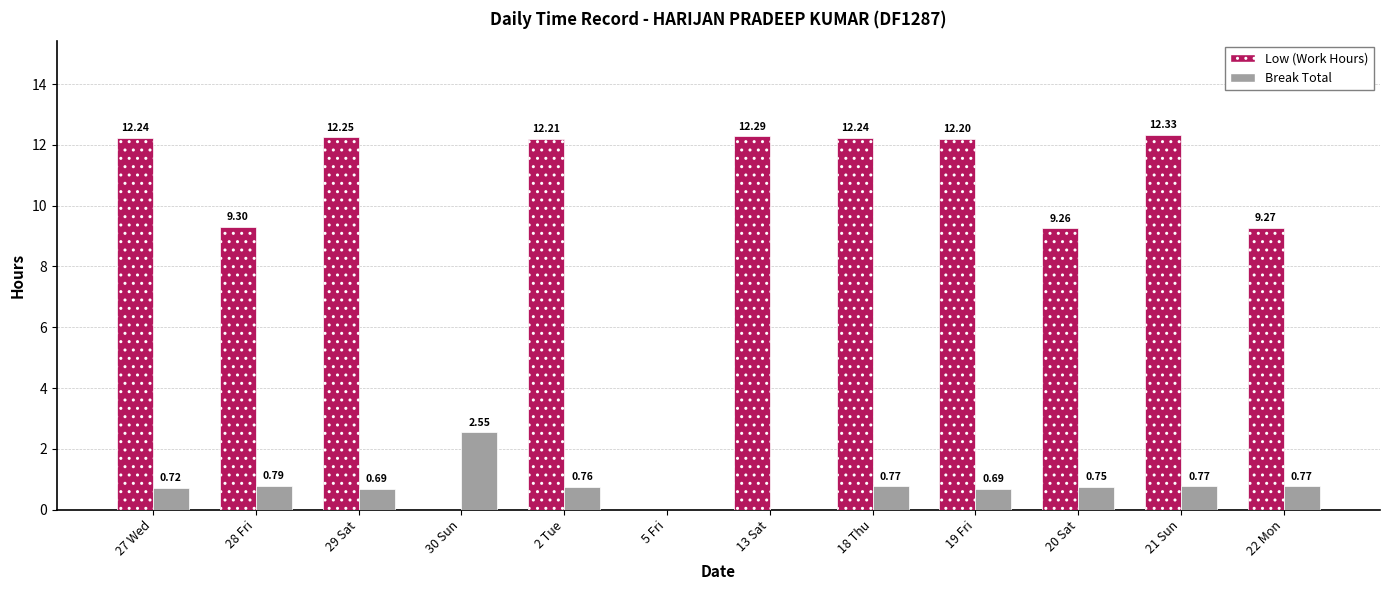

Between 19 Fri and 21 Sun, which series saw the biggest shift?

Low (Work Hours)